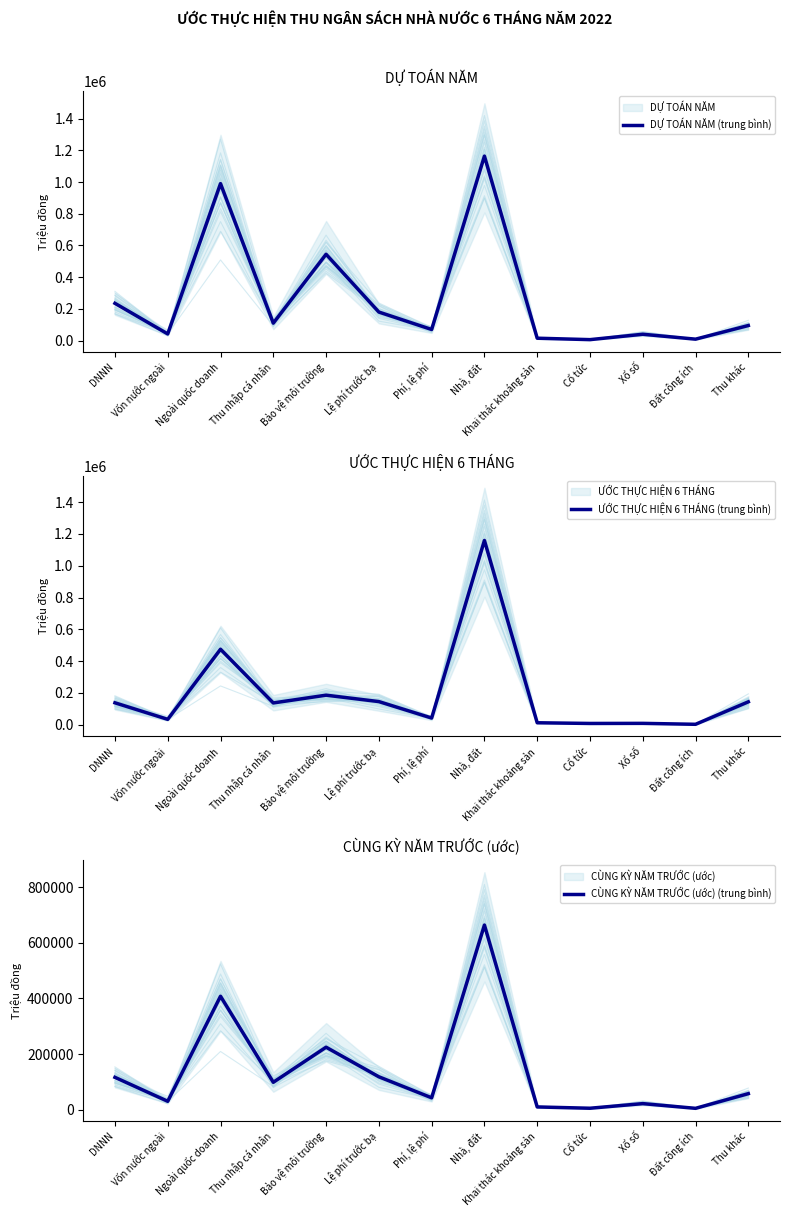

At which category is the sum across all series the highest?

Nhà, đất